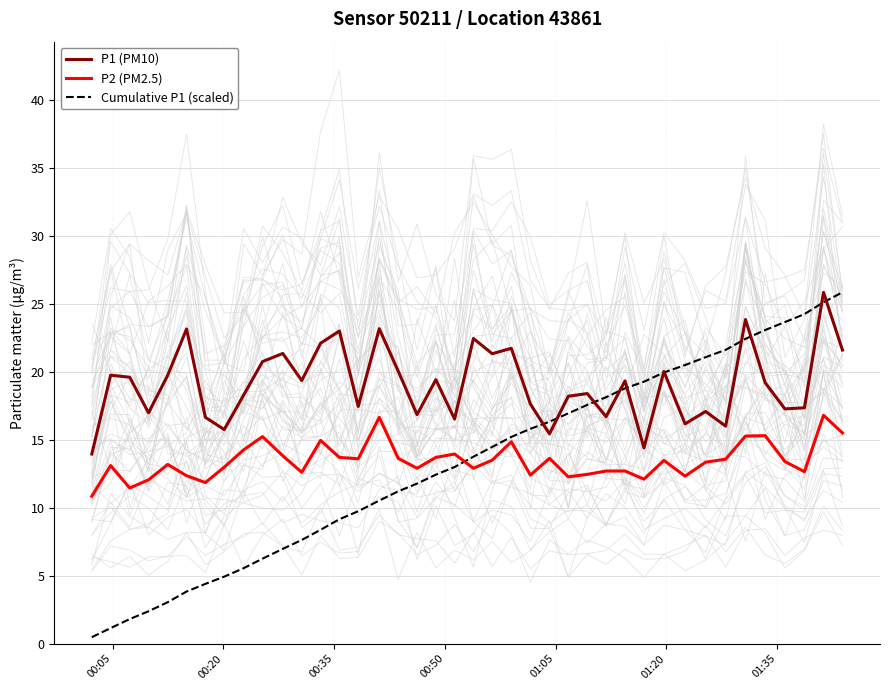

How many values in the Cumulative P1 (scaled) series exceed 13?

20